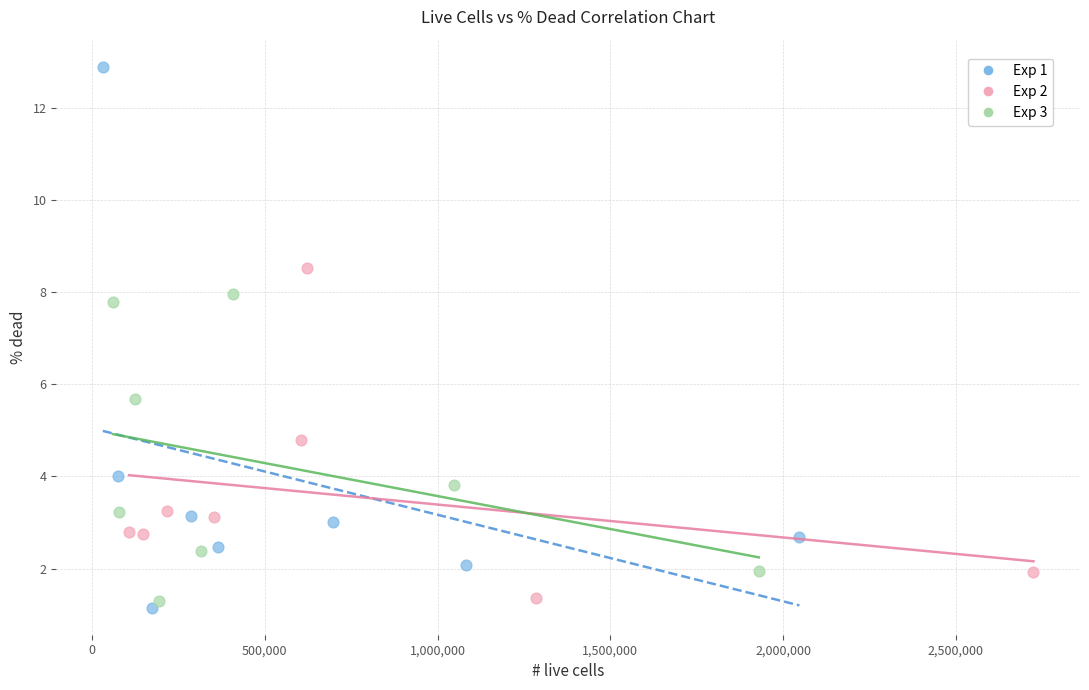

Which series reaches the minimum Y coordinate?

Exp 1